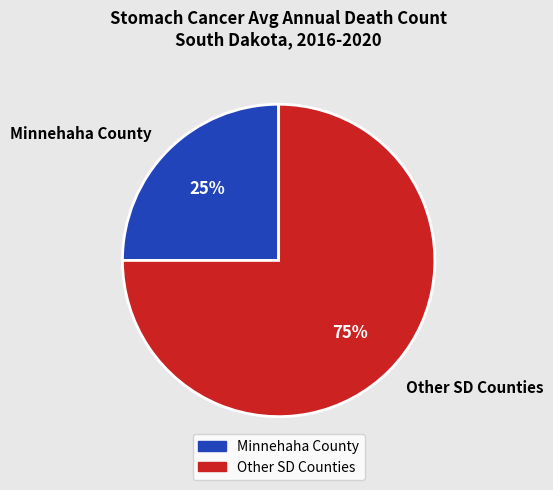

Is there a majority slice in this chart?

Yes